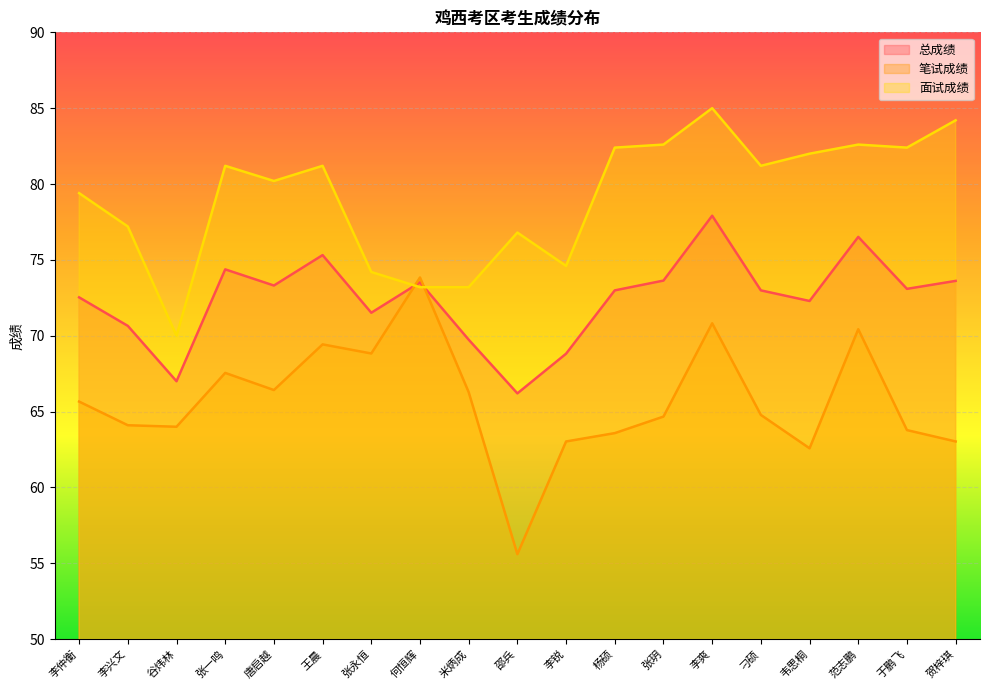

After their last crossing, which series has the higher values: 面试成绩 or 总成绩?

面试成绩